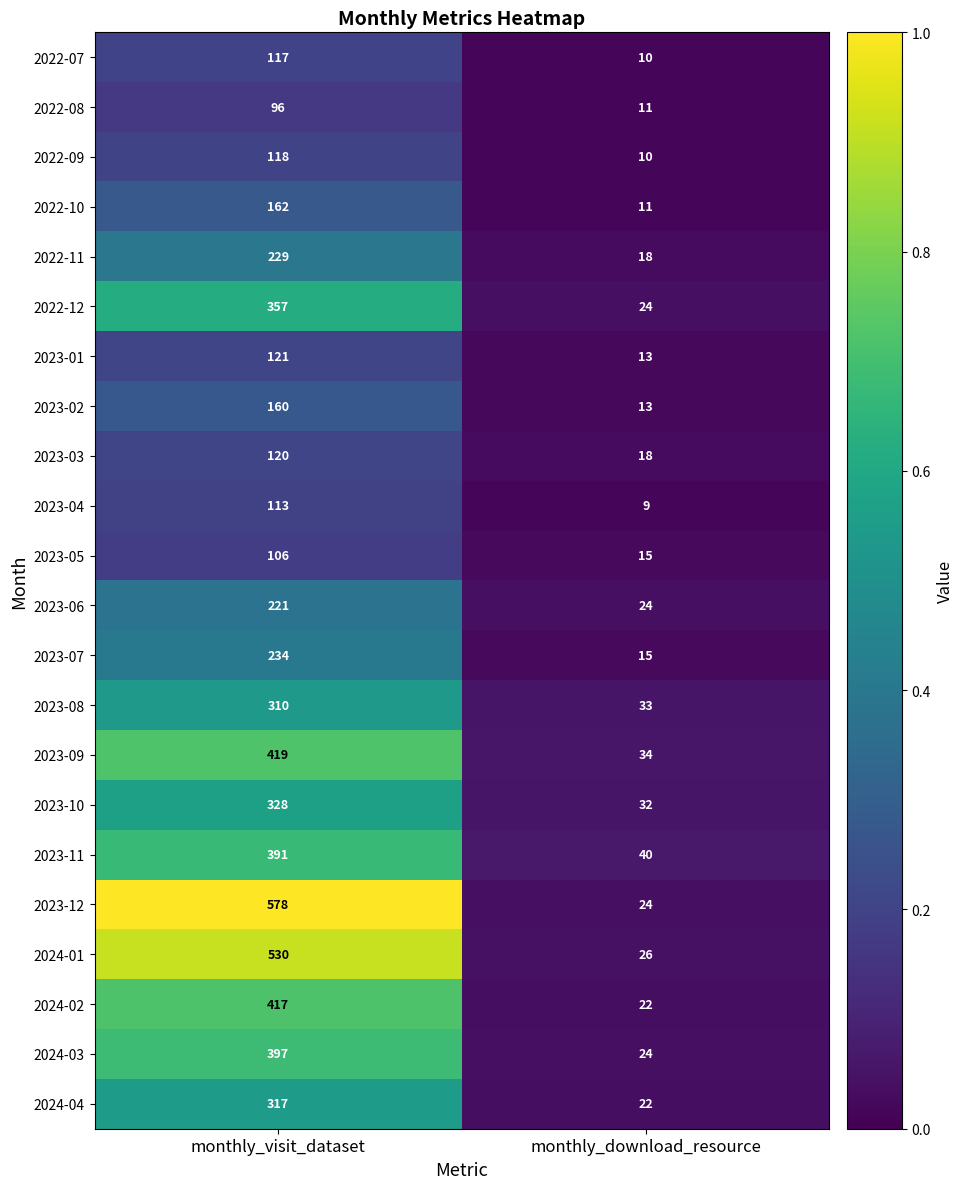

At which category is the sum across all series the highest?

monthly_visit_dataset